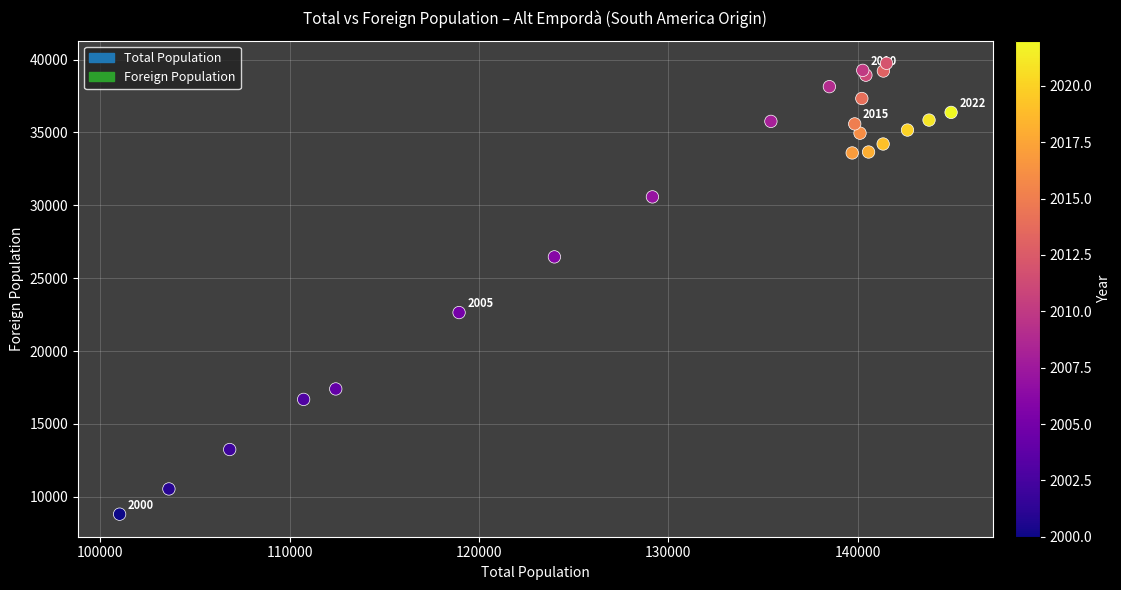

What Y value in the scatter plot is closest to 24275?

22640